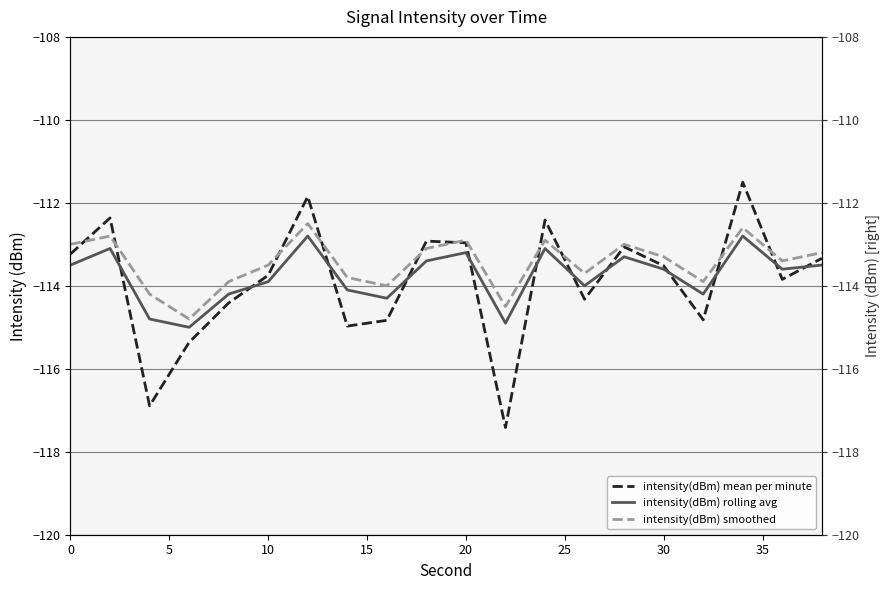

What is the highest value of the intensity(dBm) rolling avg series?

-112.8